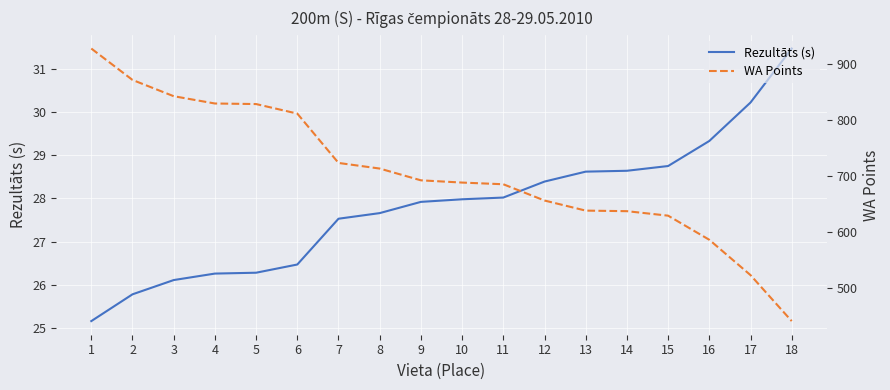

Reading left to right, transcribe all the data shown in this chart.

Rezultāts (s): 1=25.2	2=25.8	3=26.1	4=26.3	5=26.3	6=26.5	7=27.5	8=27.7	9=27.9	10=28.0	11=28.0	12=28.4	13=28.6	14=28.6	15=28.8	16=29.3	17=30.2	18=31.5
WA Points: 1=927.0	2=871.0	3=842.0	4=829.0	5=828.0	6=811.0	7=723.0	8=713.0	9=692.0	10=688.0	11=685.0	12=656.0	13=638.0	14=637.0	15=629.0	16=586.0	17=523.0	18=441.0